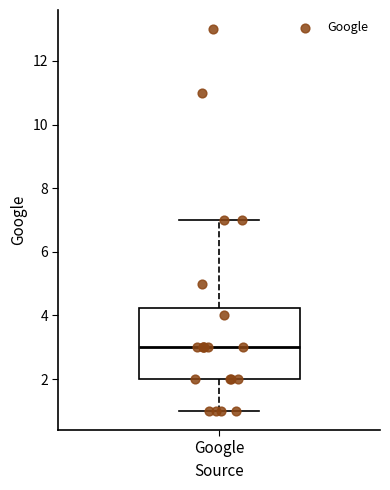

Read this box plot against the y-axis: the position of the median line, the range covered by the box, and the ends of both whiskers. The values are not printed on the chart, so give them approximately, as read against the axis.

median 3.0, box 2.0 to 4.2, whiskers 1.0 to 7.0